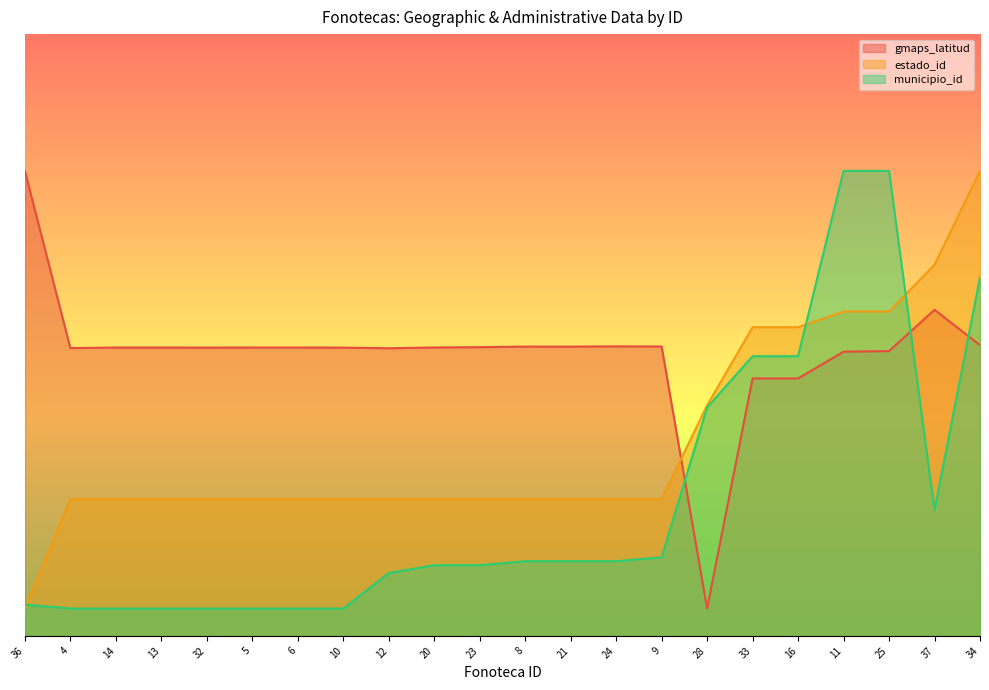

How many values in the gmaps_latitud series exceed 52?

18